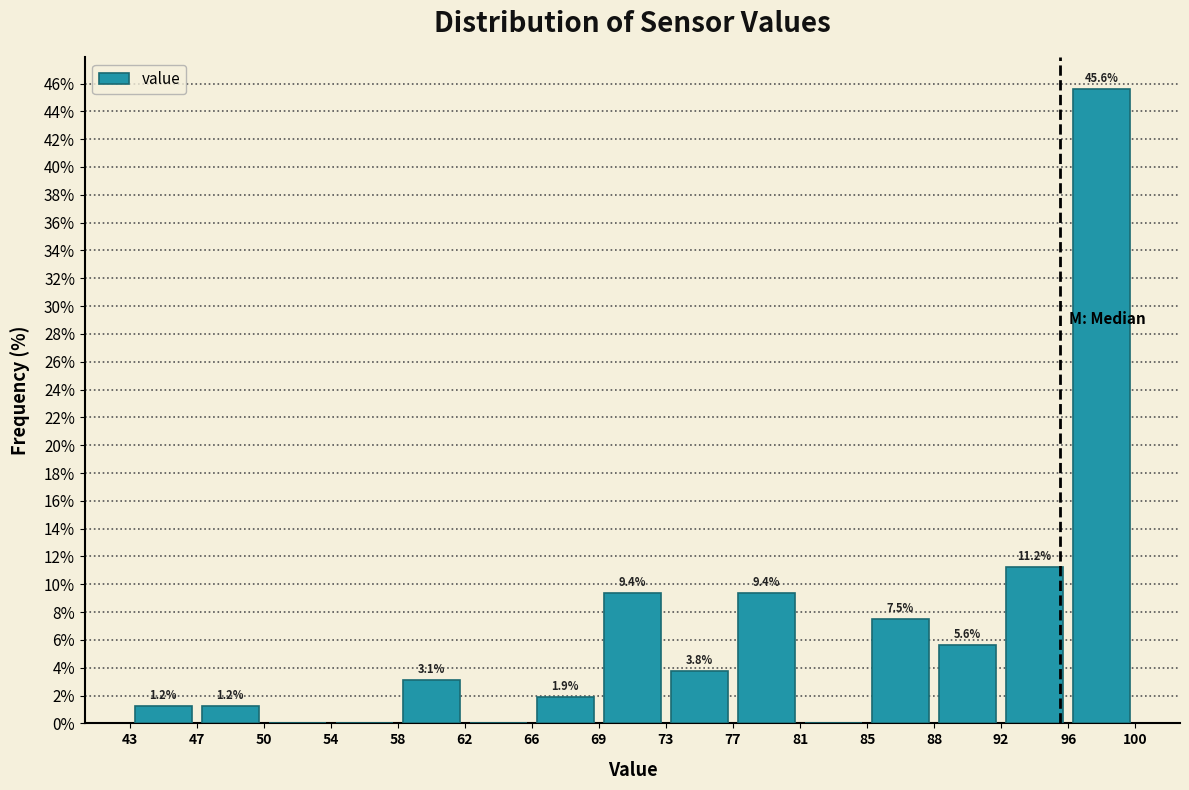

Over which range of the x-axis is the bar tallest?

96 to 100